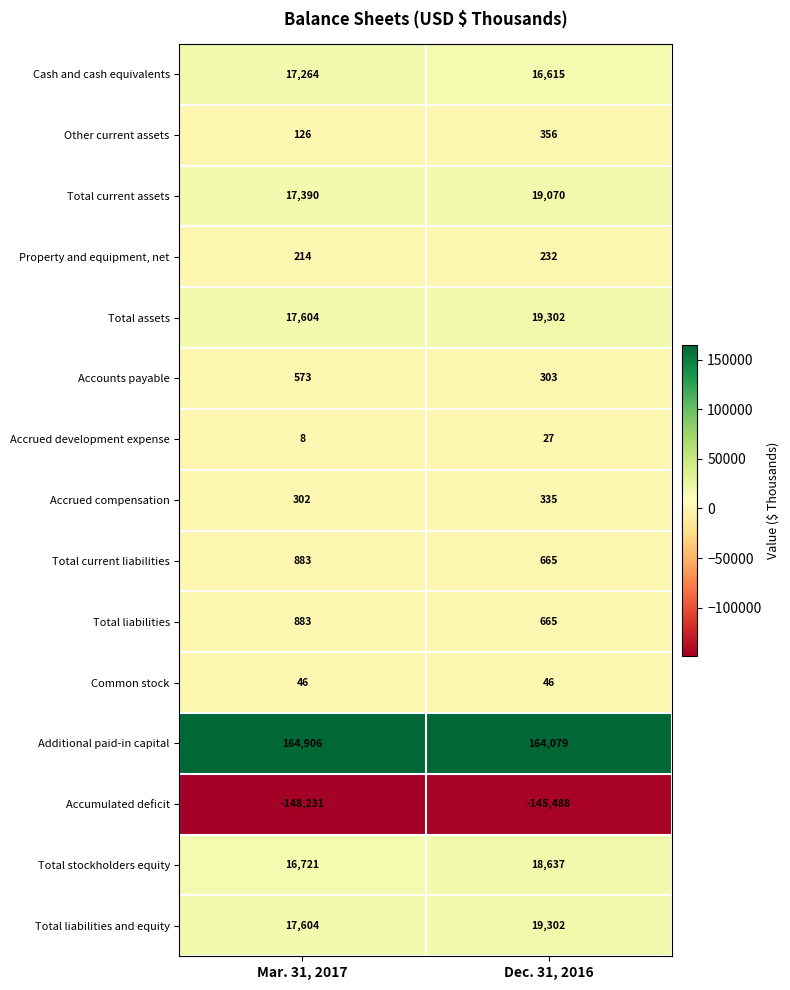

Reading right to left, list all the values displayed in this chart.

Cash and cash equivalents: Dec. 31, 2016=16615	Mar. 31, 2017=17264
Other current assets: Dec. 31, 2016=356	Mar. 31, 2017=126
Total current assets: Dec. 31, 2016=19070	Mar. 31, 2017=17390
Property and equipment, net: Dec. 31, 2016=232	Mar. 31, 2017=214
Total assets: Dec. 31, 2016=19302	Mar. 31, 2017=17604
Accounts payable: Dec. 31, 2016=303	Mar. 31, 2017=573
Accrued development expense: Dec. 31, 2016=27	Mar. 31, 2017=8
Accrued compensation: Dec. 31, 2016=335	Mar. 31, 2017=302
Total current liabilities: Dec. 31, 2016=665	Mar. 31, 2017=883
Total liabilities: Dec. 31, 2016=665	Mar. 31, 2017=883
Common stock: Dec. 31, 2016=46	Mar. 31, 2017=46
Additional paid-in capital: Dec. 31, 2016=164079	Mar. 31, 2017=164906
Accumulated deficit: Dec. 31, 2016=-145488	Mar. 31, 2017=-148231
Total stockholders equity: Dec. 31, 2016=18637	Mar. 31, 2017=16721
Total liabilities and equity: Dec. 31, 2016=19302	Mar. 31, 2017=17604